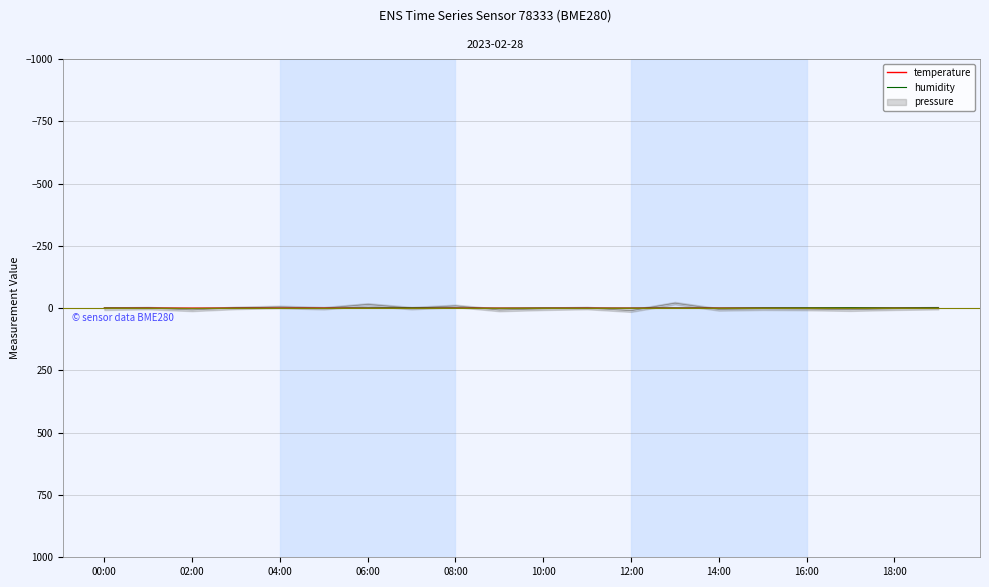

Read the temperature value at 06:00.

0.1